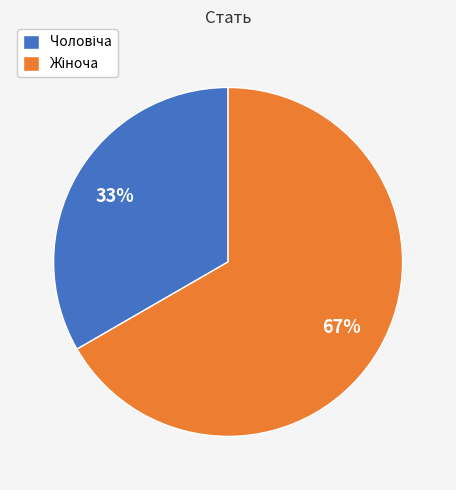

Does any single category account for the majority?

Yes